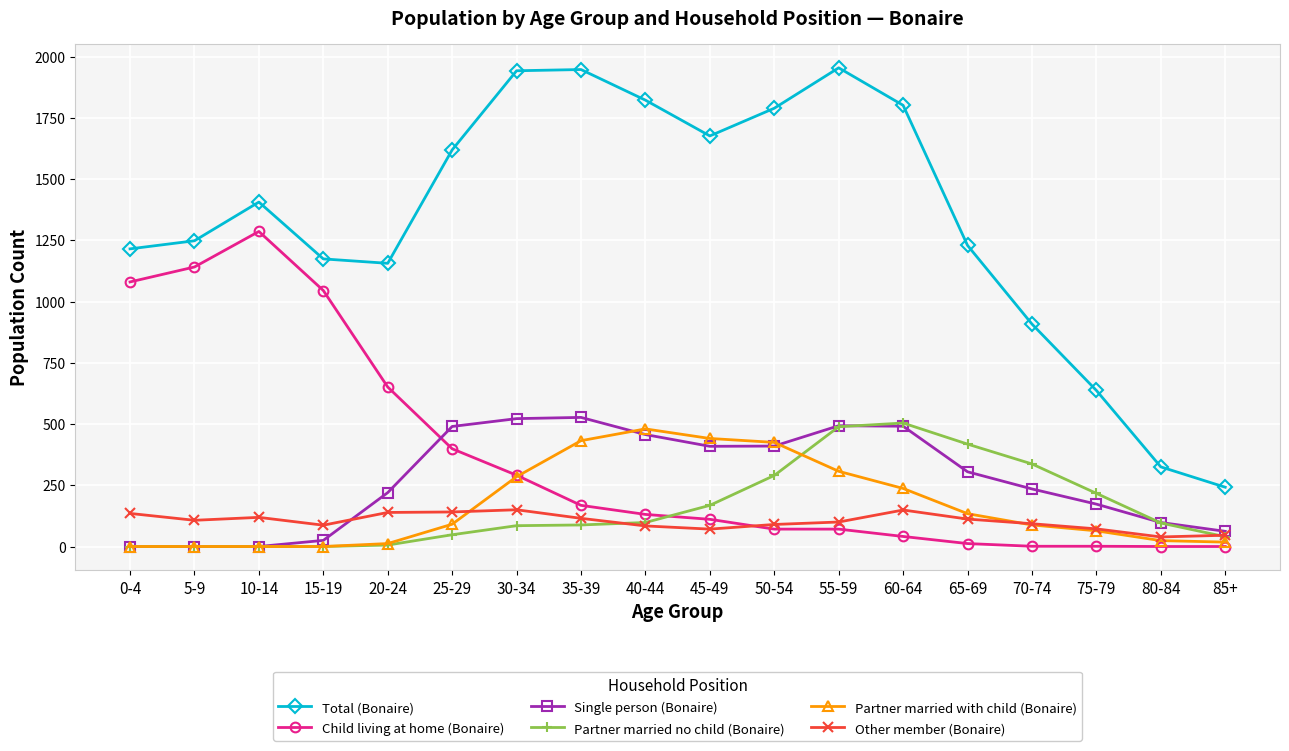

In Total (Bonaire), how many points are higher than both neighbors (excluding endpoints)?

3